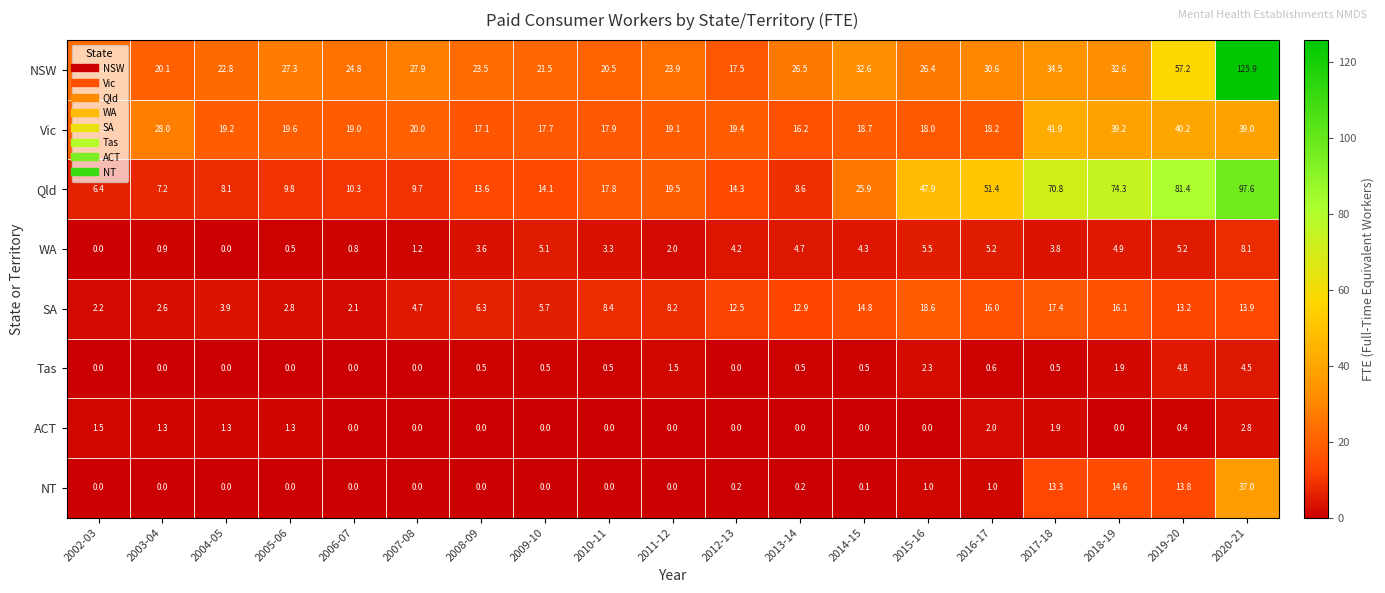

What is the average value of the WA series?

3.3